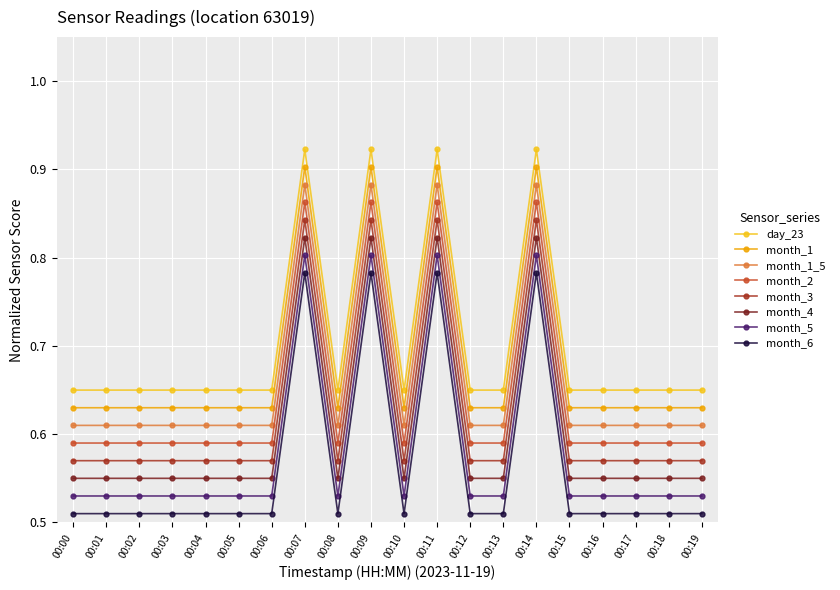

Count the month_2 values in the range 0 to 1.

20